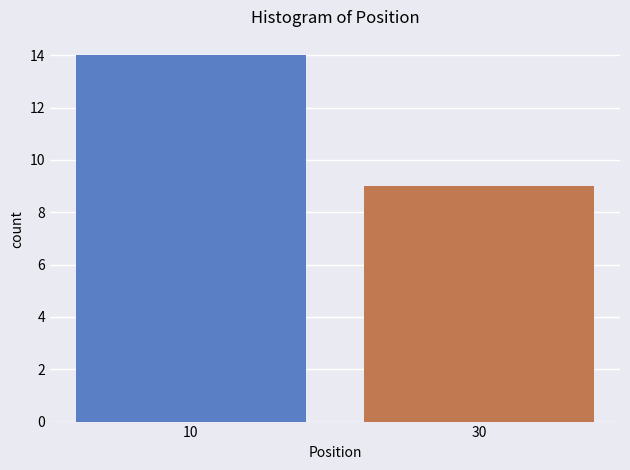

Reading right to left, what are all the values shown in this chart?

9	14